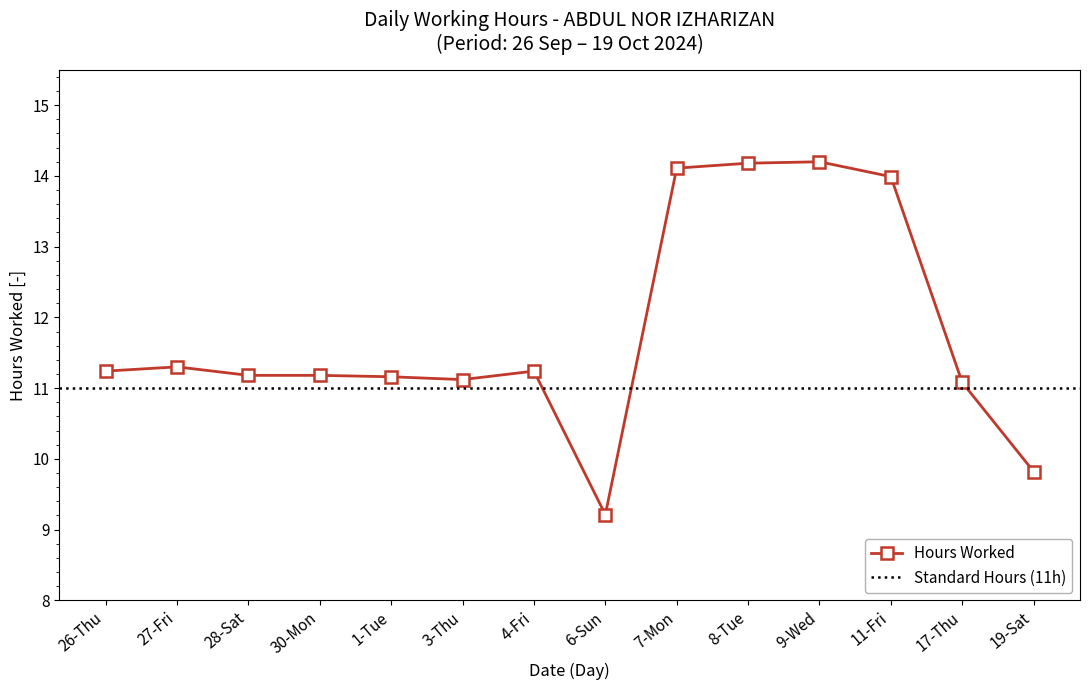

What is the difference between the values at 3-Thu and 7-Mon?

3.0